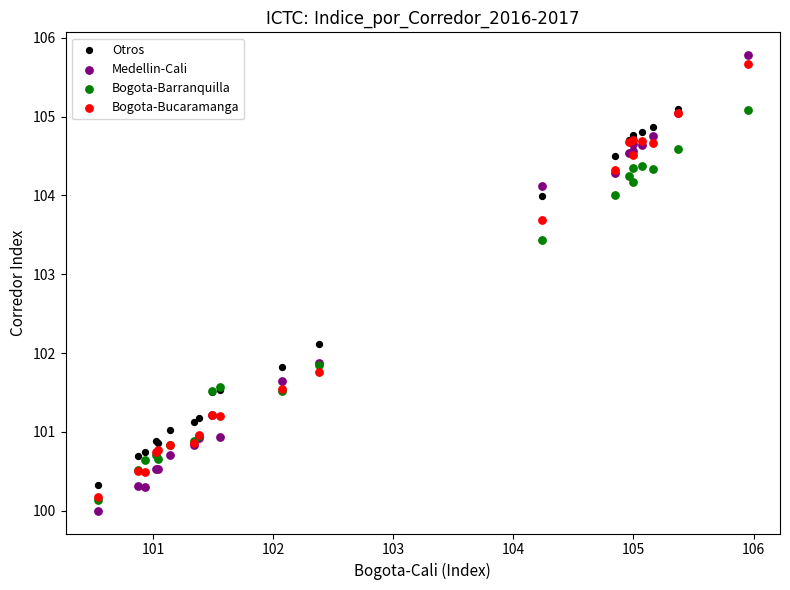

What are all the series names shown in the legend?

Otros, Medellin-Cali, Bogota-Barranquilla, Bogota-Bucaramanga